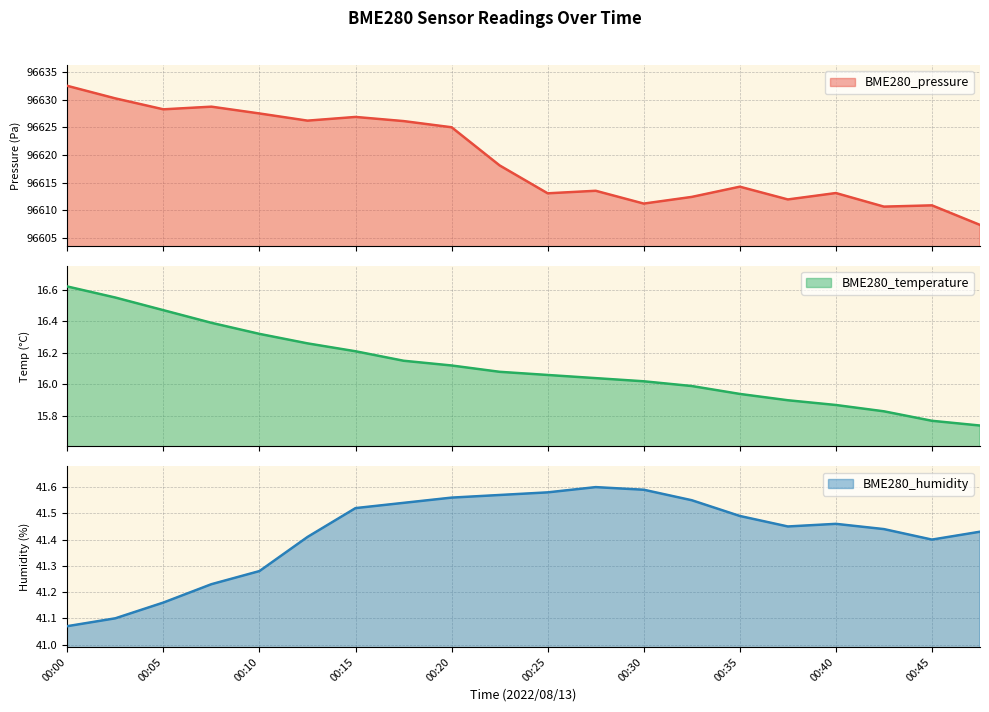

At which label does BME280_pressure reach its peak?

00:00